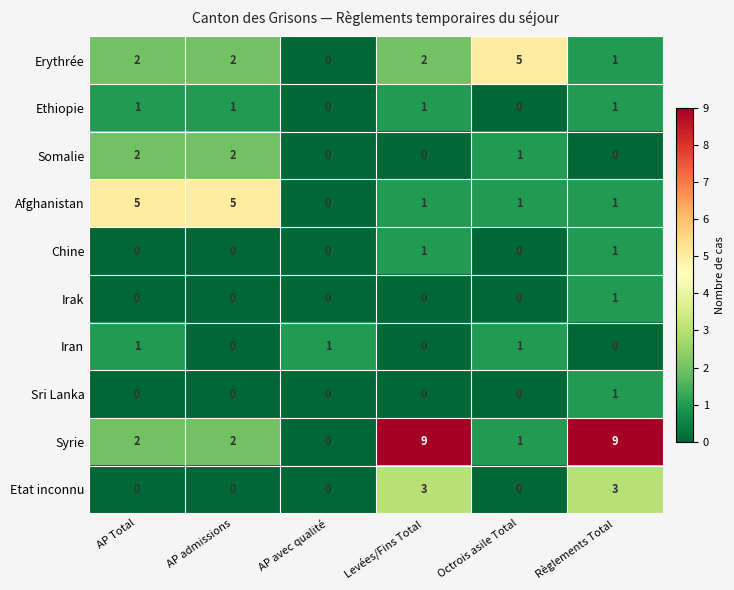

At which category is the sum across all series the highest?

Règlements Total